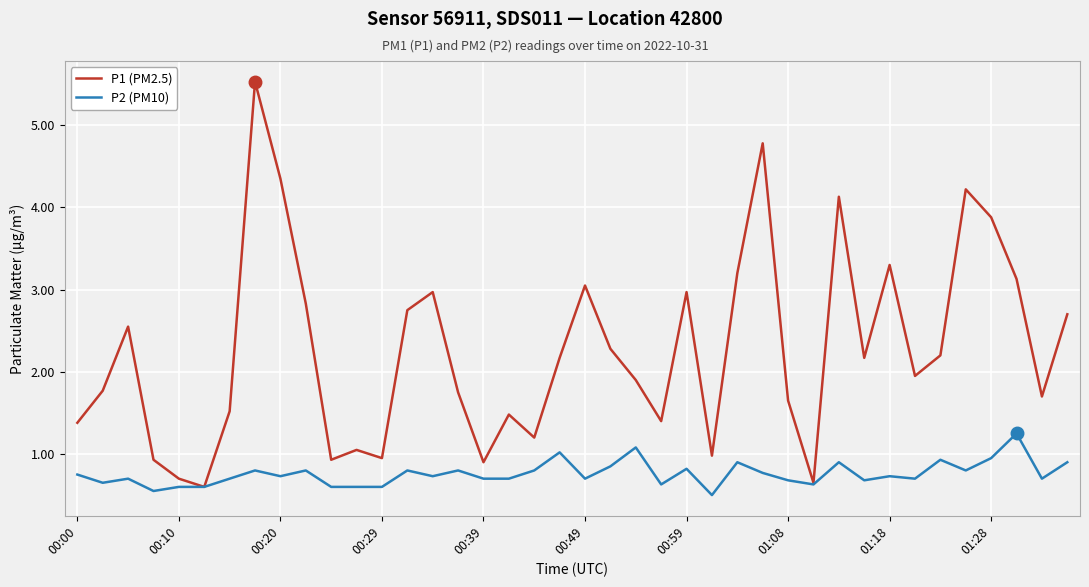

Which series has the widest spread of values?

P1 (PM2.5)